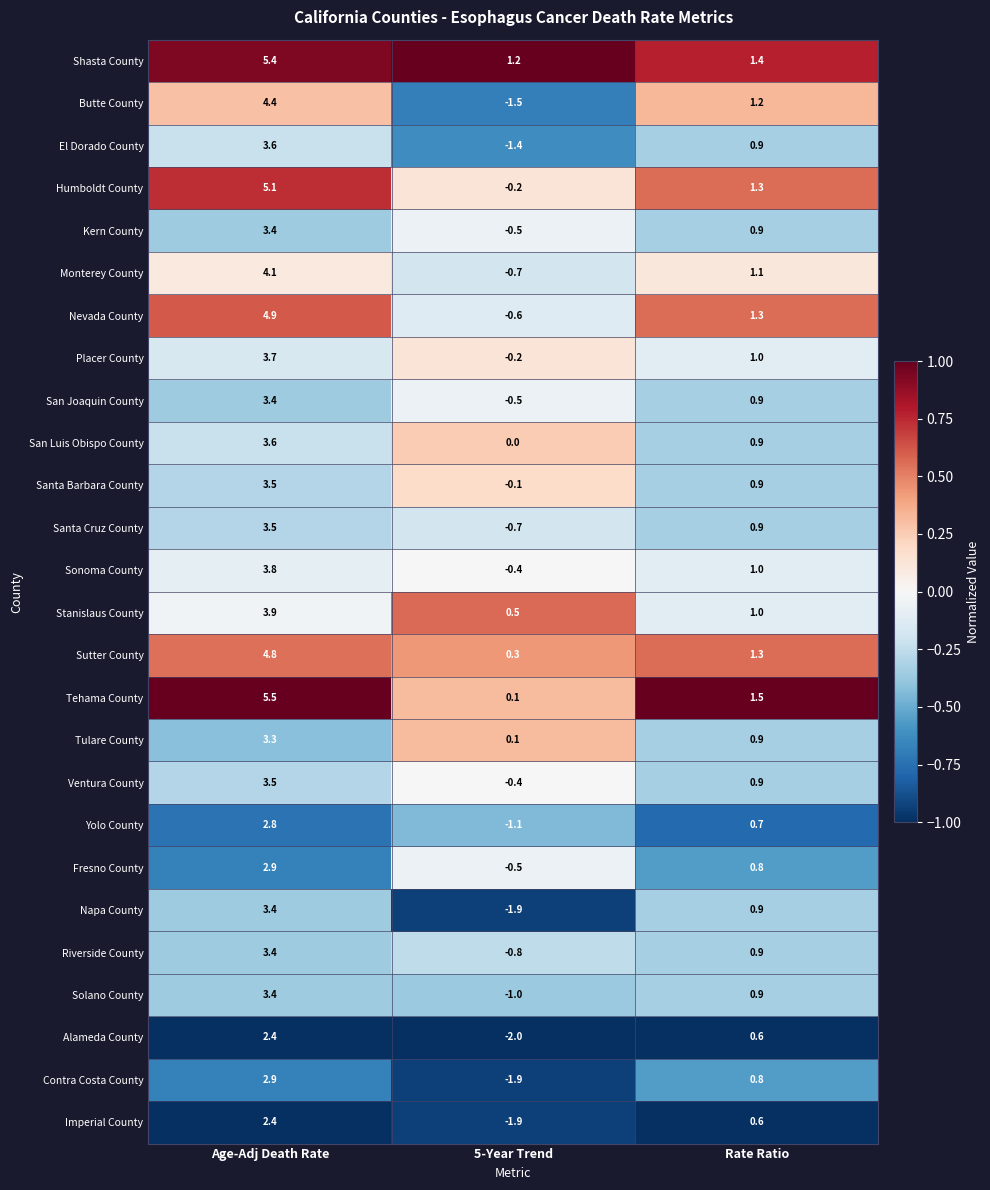

What is the minimum value shown in the chart?

-2.0